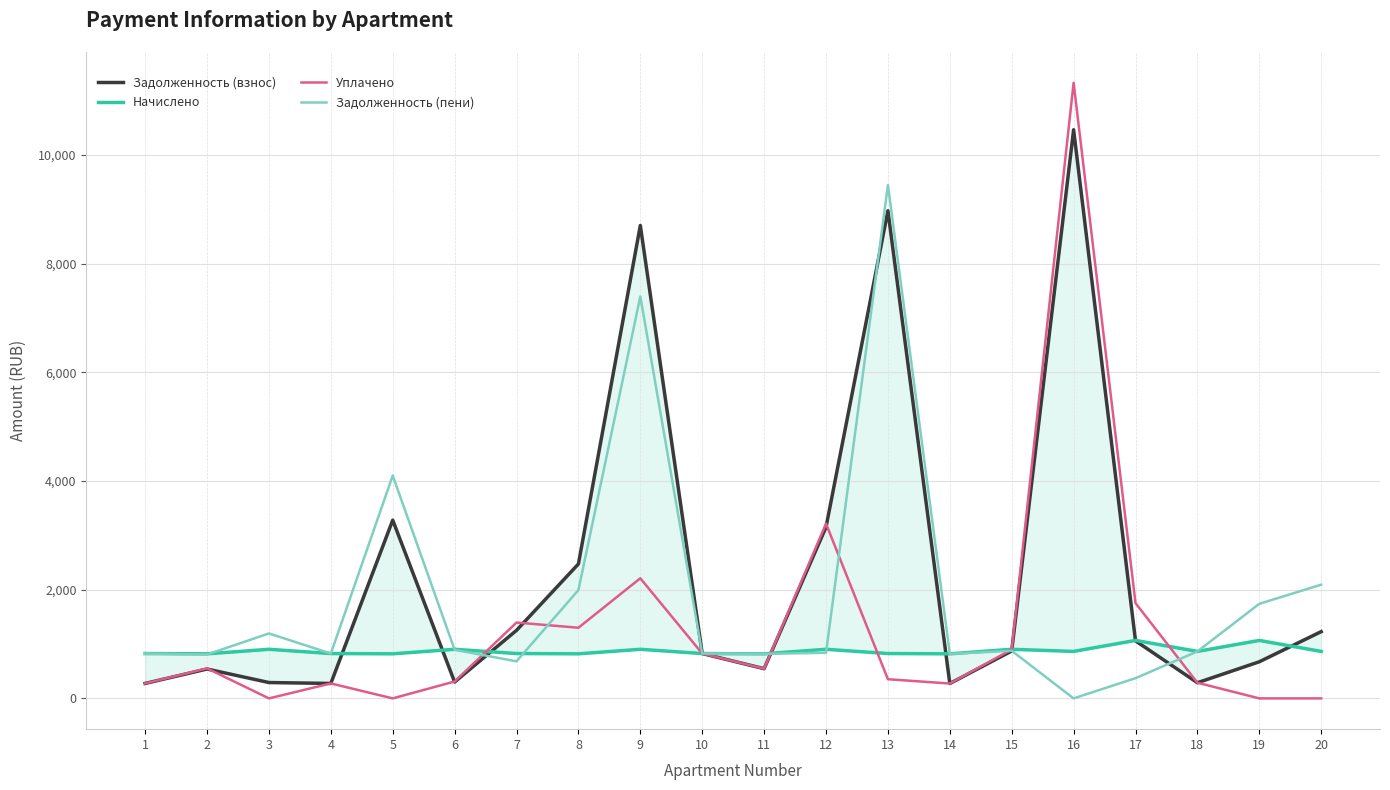

At which category does Задолженность (взнос) reach its first local peak?

2